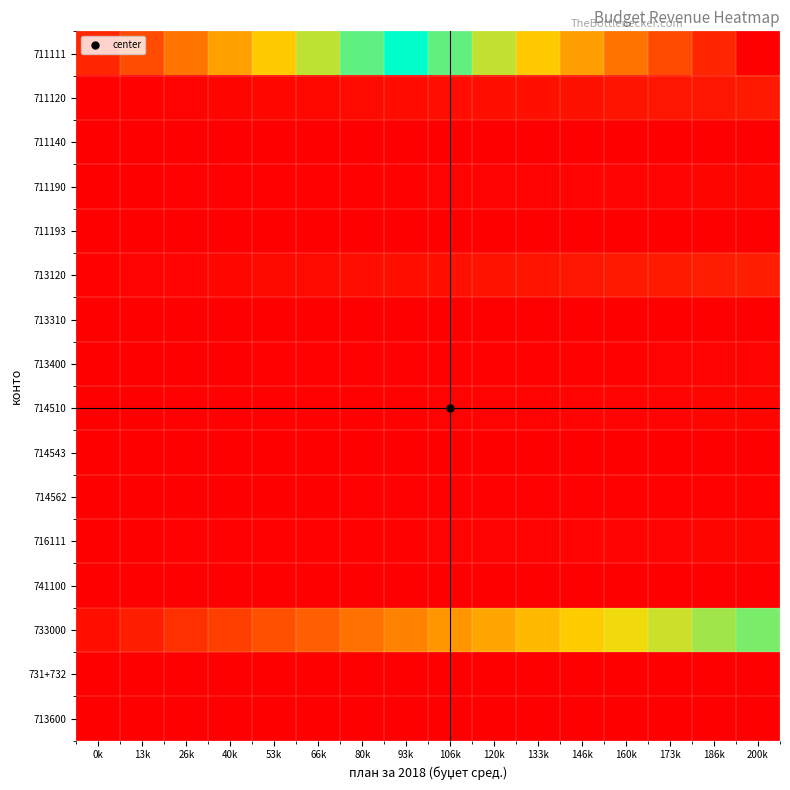

Reading left to right, transcribe all the data shown in this chart.

711111: 0k=0.1	13k=0.1	26k=0.2	40k=0.2	53k=0.3	66k=0.4	80k=0.4	93k=0.5	106k=0.6	120k=0.6	133k=0.7	146k=0.8	160k=0.8	173k=0.9	186k=0.9	200k=1.0
711120: 0k=0.0	13k=0.0	26k=0.0	40k=0.0	53k=0.0	66k=0.0	80k=0.0	93k=0.0	106k=0.0	120k=0.0	133k=0.0	146k=0.0	160k=0.0	173k=0.0	186k=0.0	200k=0.0
711140: 0k=0.0	13k=0.0	26k=0.0	40k=0.0	53k=0.0	66k=0.0	80k=0.0	93k=0.0	106k=0.0	120k=0.0	133k=0.0	146k=0.0	160k=0.0	173k=0.0	186k=0.0	200k=0.0
711190: 0k=0.0	13k=0.0	26k=0.0	40k=0.0	53k=0.0	66k=0.0	80k=0.0	93k=0.0	106k=0.0	120k=0.0	133k=0.0	146k=0.0	160k=0.0	173k=0.0	186k=0.0	200k=0.0
711193: 0k=0.0	13k=0.0	26k=0.0	40k=0.0	53k=0.0	66k=0.0	80k=0.0	93k=0.0	106k=0.0	120k=0.0	133k=0.0	146k=0.0	160k=0.0	173k=0.0	186k=0.0	200k=0.0
713120: 0k=0.0	13k=0.0	26k=0.0	40k=0.0	53k=0.0	66k=0.0	80k=0.0	93k=0.0	106k=0.0	120k=0.0	133k=0.0	146k=0.0	160k=0.0	173k=0.0	186k=0.0	200k=0.1
713310: 0k=0.0	13k=0.0	26k=0.0	40k=0.0	53k=0.0	66k=0.0	80k=0.0	93k=0.0	106k=0.0	120k=0.0	133k=0.0	146k=0.0	160k=0.0	173k=0.0	186k=0.0	200k=0.0
713400: 0k=0.0	13k=0.0	26k=0.0	40k=0.0	53k=0.0	66k=0.0	80k=0.0	93k=0.0	106k=0.0	120k=0.0	133k=0.0	146k=0.0	160k=0.0	173k=0.0	186k=0.0	200k=0.0
714510: 0k=0.0	13k=0.0	26k=0.0	40k=0.0	53k=0.0	66k=0.0	80k=0.0	93k=0.0	106k=0.0	120k=0.0	133k=0.0	146k=0.0	160k=0.0	173k=0.0	186k=0.0	200k=0.0
714543: 0k=0.0	13k=0.0	26k=0.0	40k=0.0	53k=0.0	66k=0.0	80k=0.0	93k=0.0	106k=0.0	120k=0.0	133k=0.0	146k=0.0	160k=0.0	173k=0.0	186k=0.0	200k=0.0
714562: 0k=0.0	13k=0.0	26k=0.0	40k=0.0	53k=0.0	66k=0.0	80k=0.0	93k=0.0	106k=0.0	120k=0.0	133k=0.0	146k=0.0	160k=0.0	173k=0.0	186k=0.0	200k=0.0
716111: 0k=0.0	13k=0.0	26k=0.0	40k=0.0	53k=0.0	66k=0.0	80k=0.0	93k=0.0	106k=0.0	120k=0.0	133k=0.0	146k=0.0	160k=0.0	173k=0.0	186k=0.0	200k=0.0
741100: 0k=0.0	13k=0.0	26k=0.0	40k=0.0	53k=0.0	66k=0.0	80k=0.0	93k=0.0	106k=0.0	120k=0.0	133k=0.0	146k=0.0	160k=0.0	173k=0.0	186k=0.0	200k=0.0
733000: 0k=0.0	13k=0.1	26k=0.1	40k=0.1	53k=0.1	66k=0.2	80k=0.2	93k=0.2	106k=0.2	120k=0.3	133k=0.3	146k=0.3	160k=0.3	173k=0.4	186k=0.4	200k=0.4
731+732: 0k=0.0	13k=0.0	26k=0.0	40k=0.0	53k=0.0	66k=0.0	80k=0.0	93k=0.0	106k=0.0	120k=0.0	133k=0.0	146k=0.0	160k=0.0	173k=0.0	186k=0.0	200k=0.0
713600: 0k=0.0	13k=0.0	26k=0.0	40k=0.0	53k=0.0	66k=0.0	80k=0.0	93k=0.0	106k=0.0	120k=0.0	133k=0.0	146k=0.0	160k=0.0	173k=0.0	186k=0.0	200k=0.0